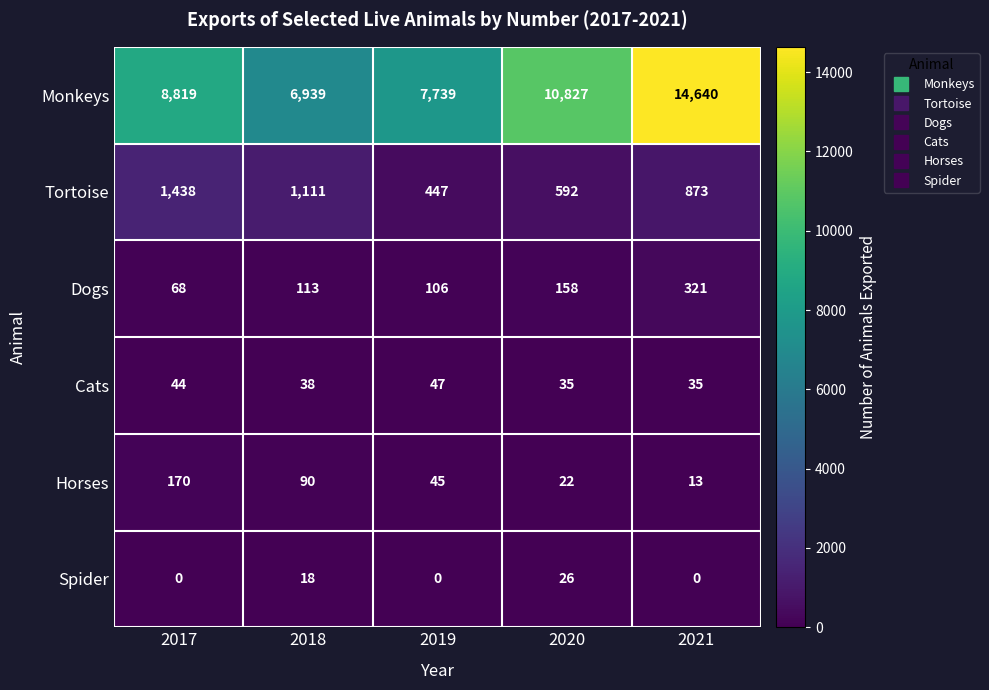

Reading left to right, extract all data points from this chart.

Monkeys: 8819	6939	7739	10827	14640
Tortoise: 1438	1111	447	592	873
Dogs: 68	113	106	158	321
Cats: 44	38	47	35	35
Horses: 170	90	45	22	13
Spider: 0	18	0	26	0